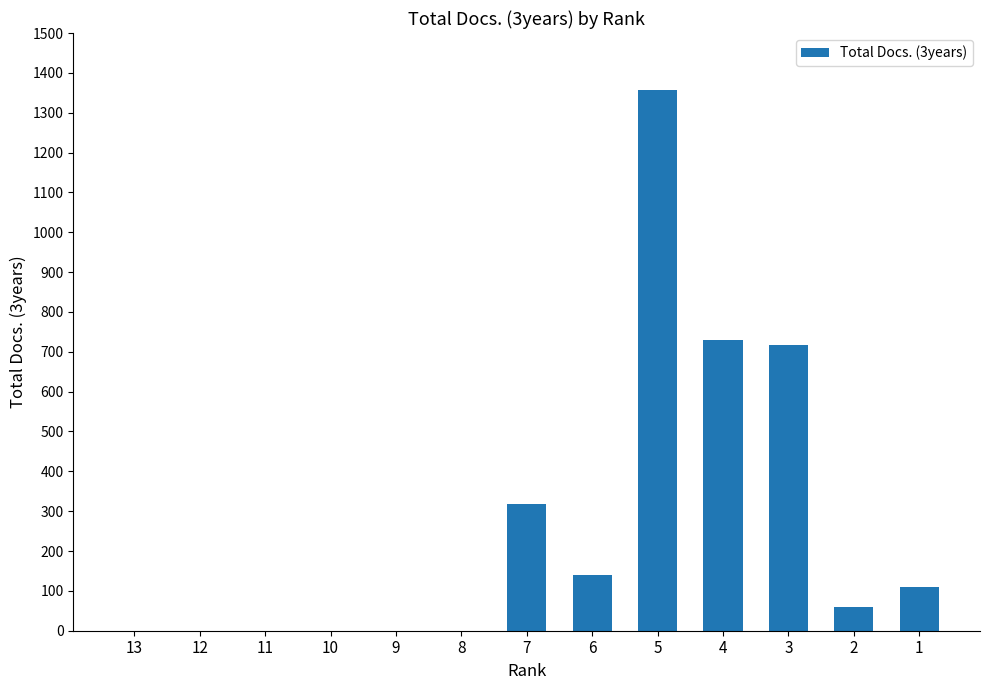

Is it true that the value at 11 is -486?

False